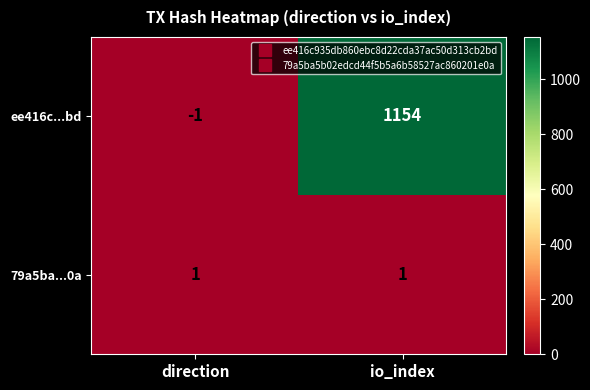

Which series has the largest range (max minus min)?

ee416c...bd